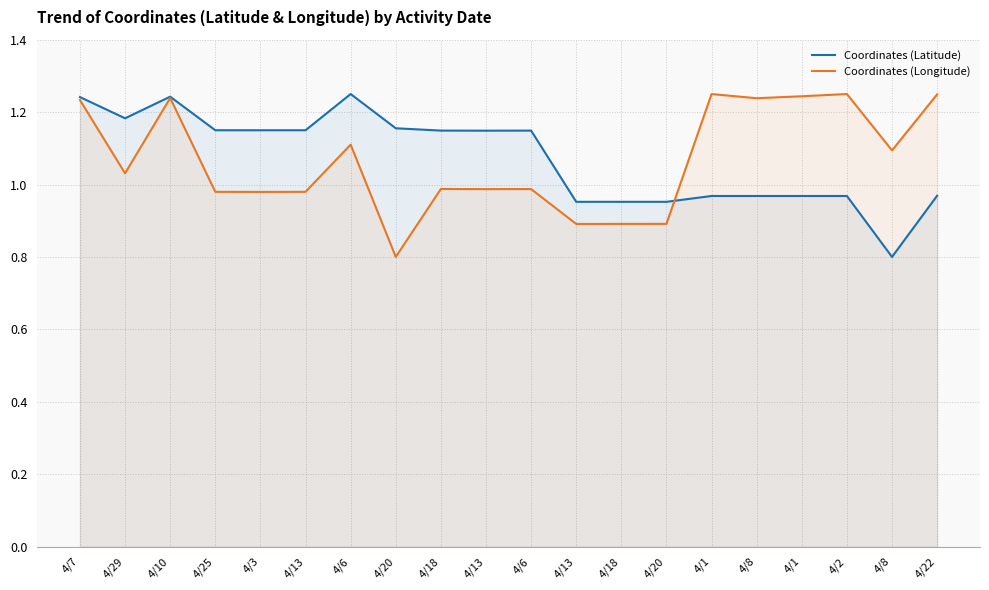

True or false: Coordinates (Latitude) has more than 0 points higher than both neighbors.

True